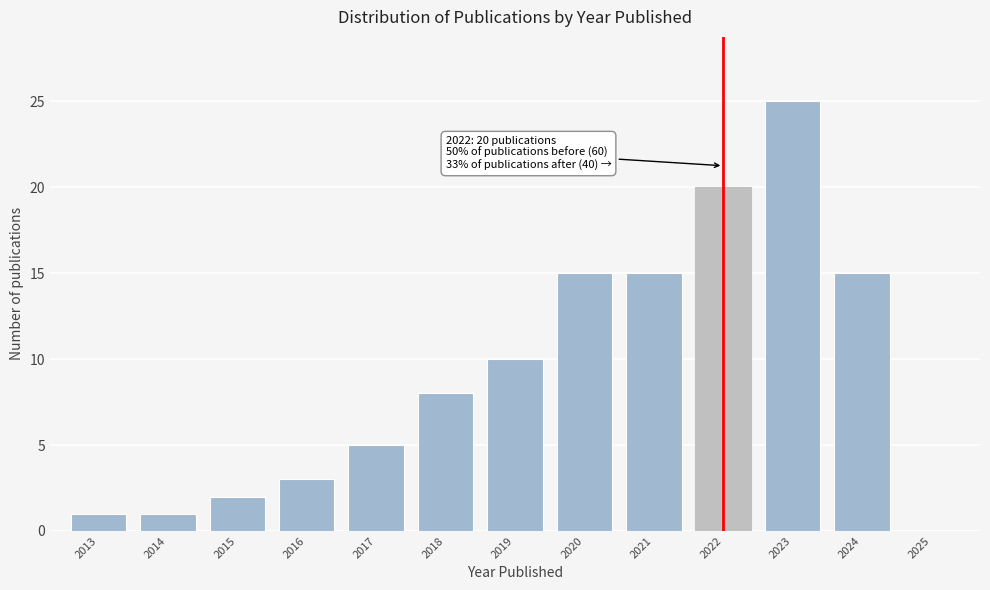

Reading right to left, what are all the values shown in this chart?

2025=0	2024=15	2023=25	2022=20	2021=15	2020=15	2019=10	2018=8	2017=5	2016=3	2015=2	2014=1	2013=1